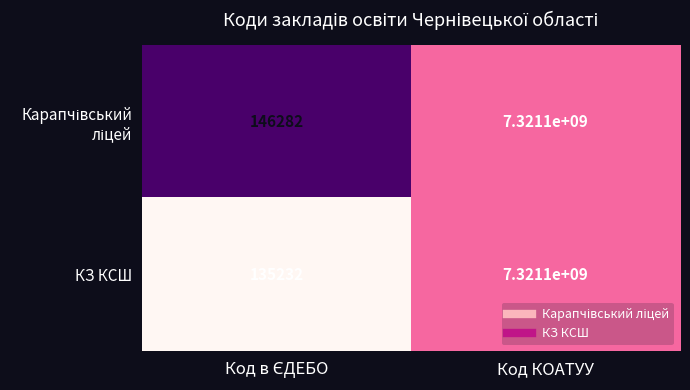

At which category is the sum across all series the highest?

Код КОАТУУ